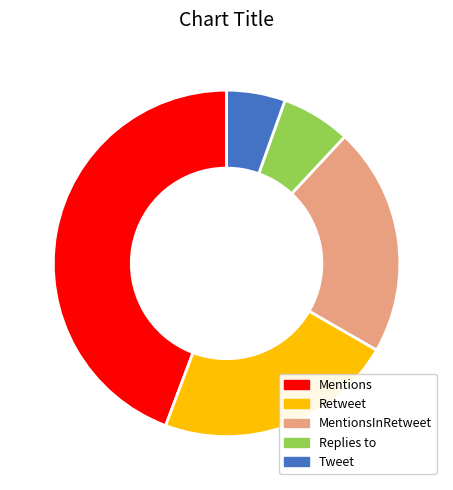

Is the sum of Replies to and MentionsInRetweet greater than half?

No